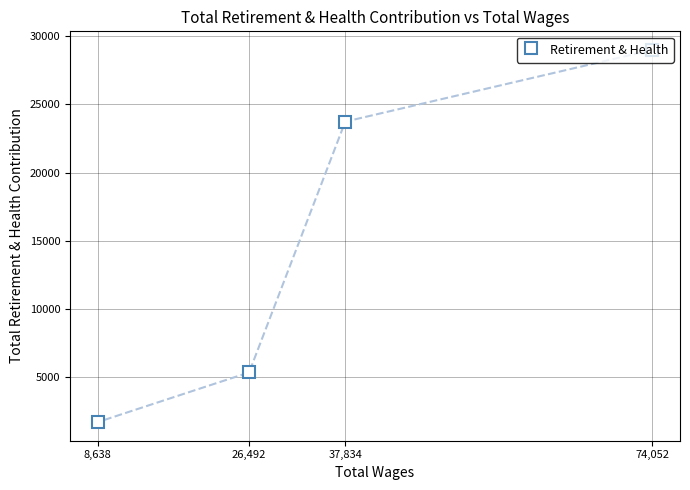

Rank the categories by value from lowest to highest.

8,638, 26,492, 37,834, 74,052